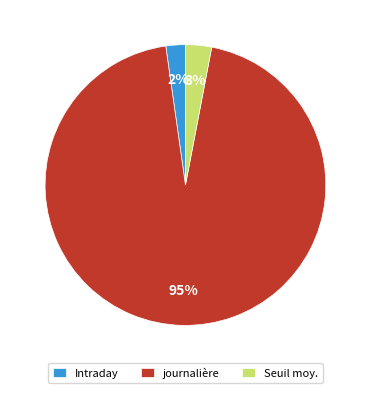

Is journalière the majority of the pie?

Yes